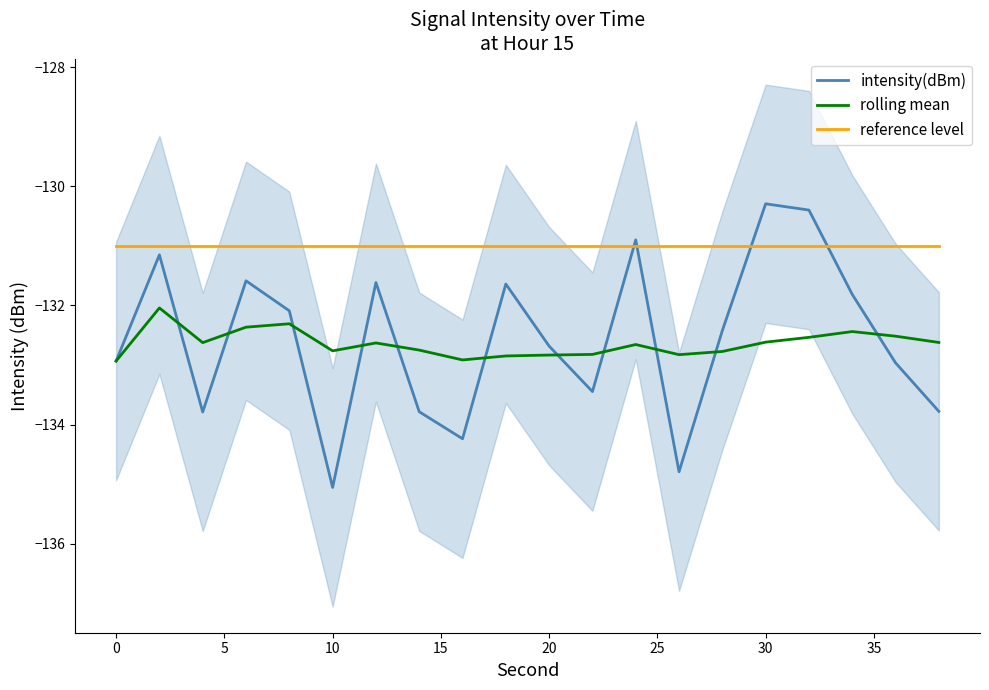

Which series has the widest spread of values?

intensity(dBm)